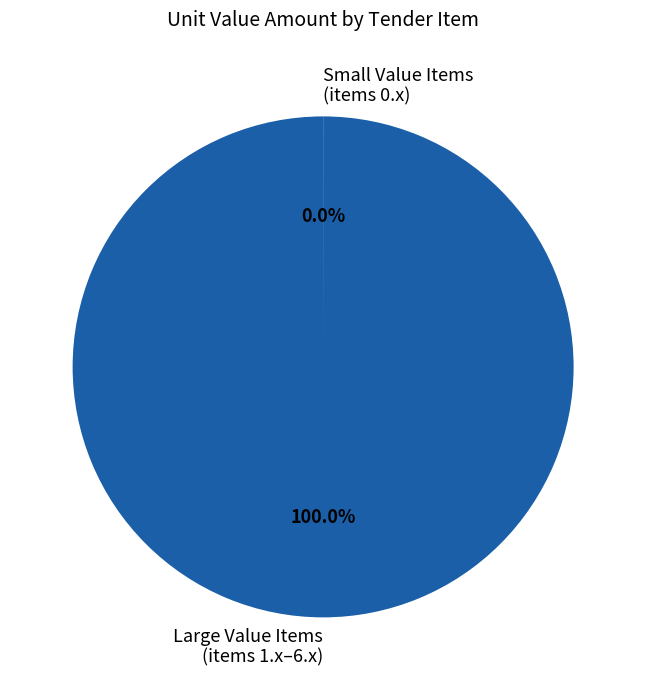

To the nearest percent, what is the difference between the largest and smallest slice percentages?

100%